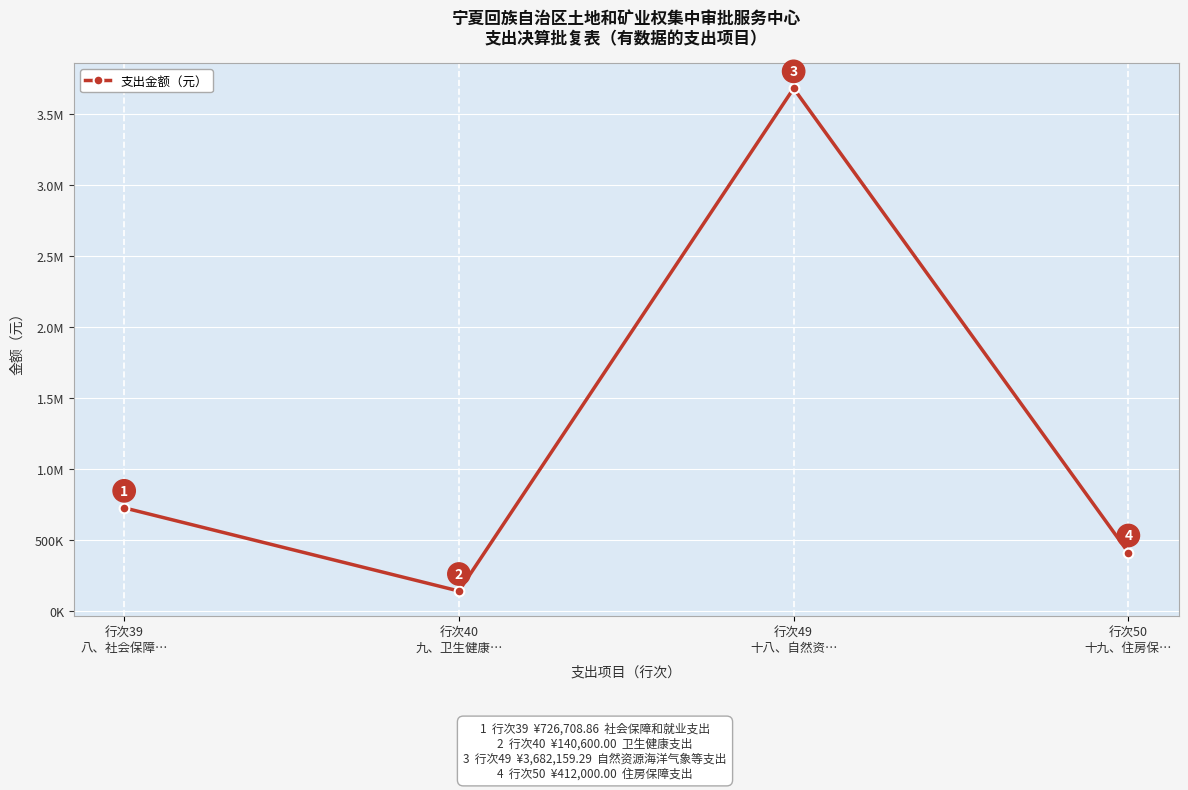

Is this an area chart (filled region under the line)?

No